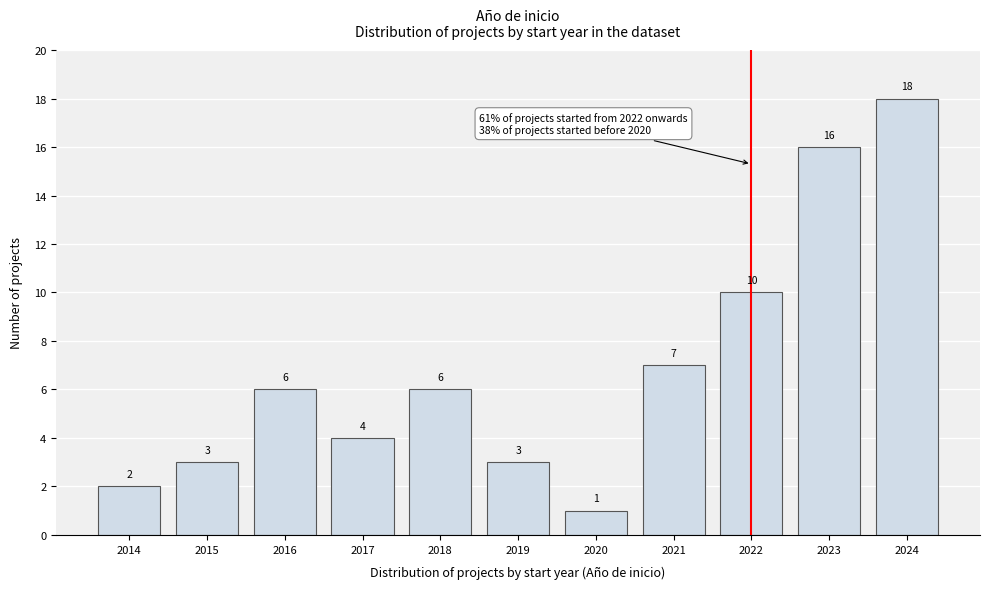

Reading right to left, list all the values displayed in this chart.

2024=18	2023=16	2022=10	2021=7	2020=1	2019=3	2018=6	2017=4	2016=6	2015=3	2014=2